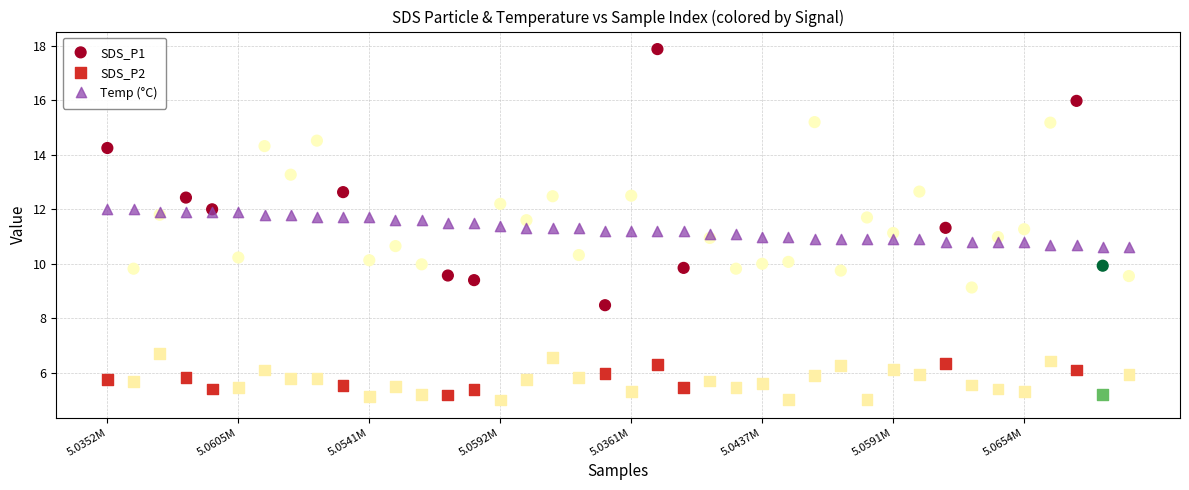

Which series contains the highest Y value?

SDS_P1